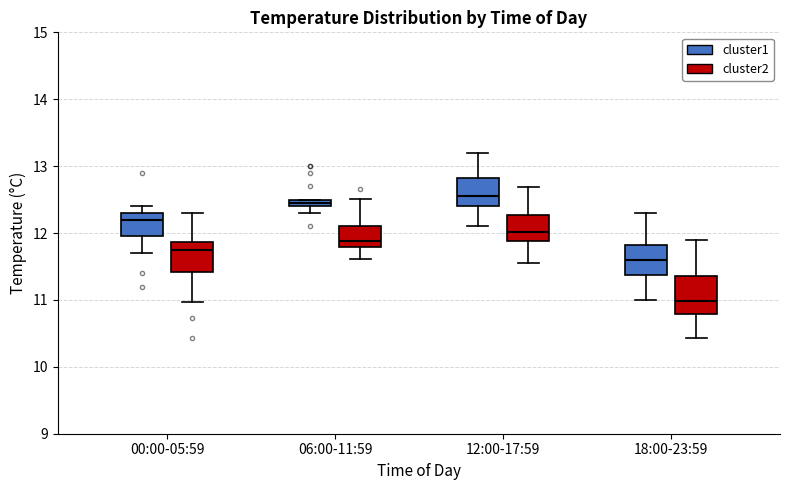

Which box has the highest median line?

12:00-17:59 (cluster1)